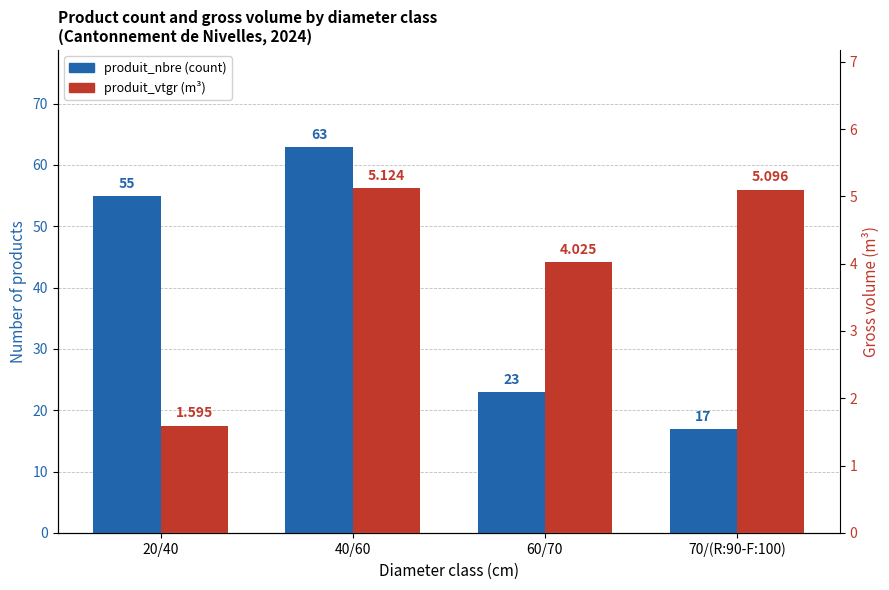

Reading right to left, what are all the values shown in this chart?

produit_nbre: 17.0	23.0	63.0	55.0
produit_vtgr: 5.1	4.0	5.1	1.6